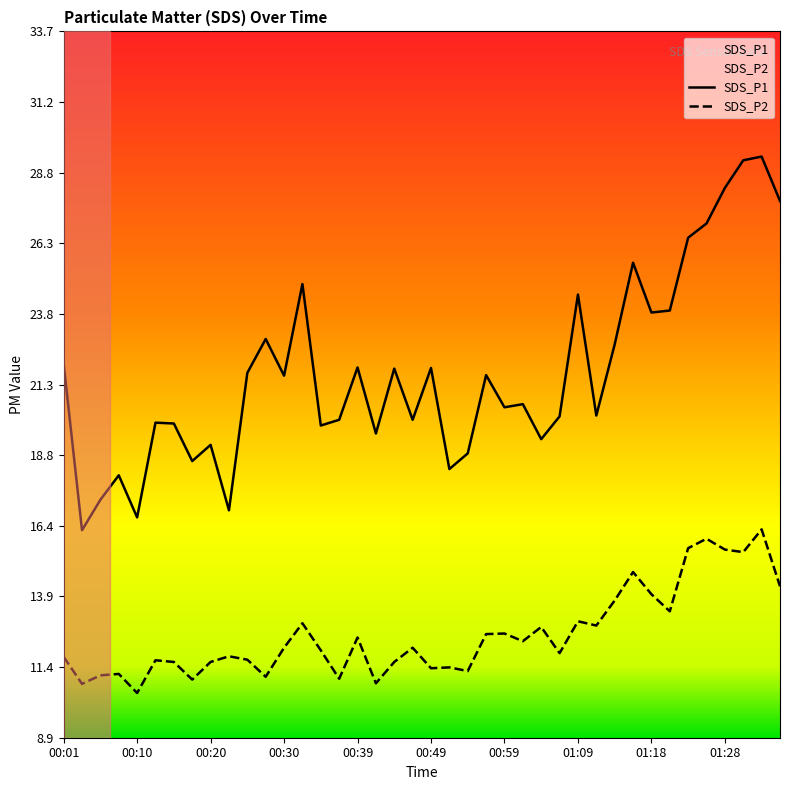

Rank the categories by SDS_P2 value from highest to lowest.

01:33, 01:26, 01:23, 01:28, 01:30, 01:16, 01:35, 01:18, 01:13, 01:21, 01:09, 00:32, 01:11, 01:04, 00:59, 00:56, 00:39, 01:01, 00:30, 00:47, 00:35, 01:06, 00:22, 00:01, 00:25, 00:13, 00:15, 00:20, 00:44, 00:52, 00:49, 00:54, 00:08, 00:05, 00:27, 00:37, 00:18, 00:42, 00:03, 00:10